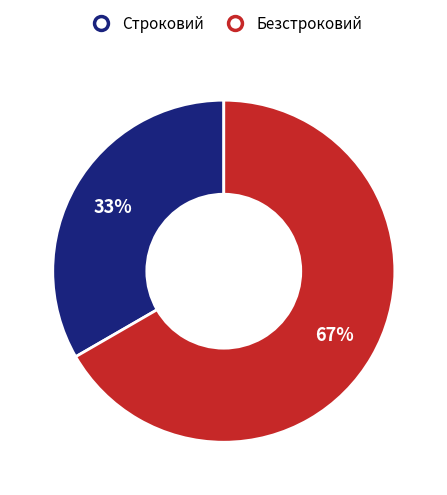

How many segments does this pie chart have?

2